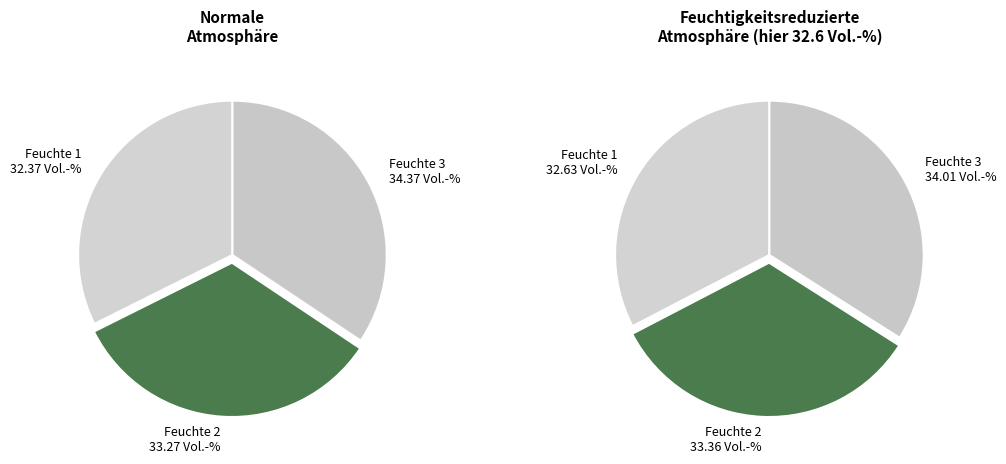

True or false: 03:22 accounts for 19% of the total.

False